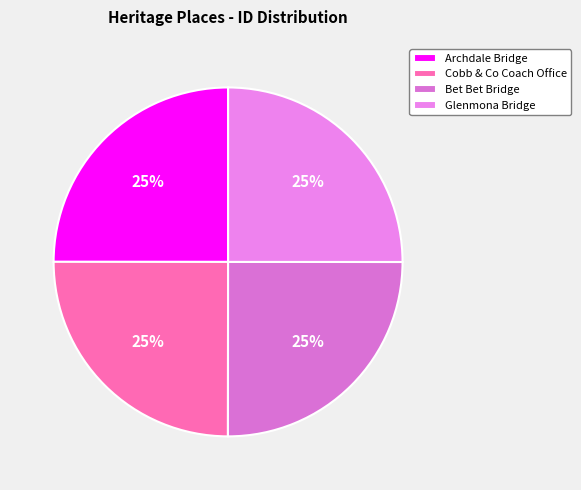

Rank the categories by value from highest to lowest.

Glenmona Bridge, Bet Bet Bridge, Cobb & Co Coach Office, Archdale Bridge